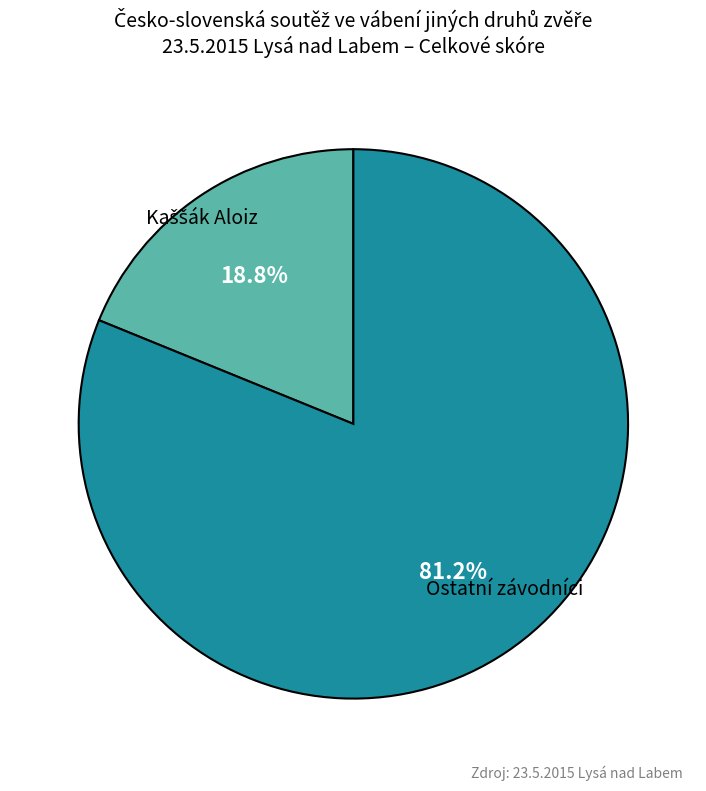

To the nearest percent, what is the difference between the largest and smallest slice percentages?

62%